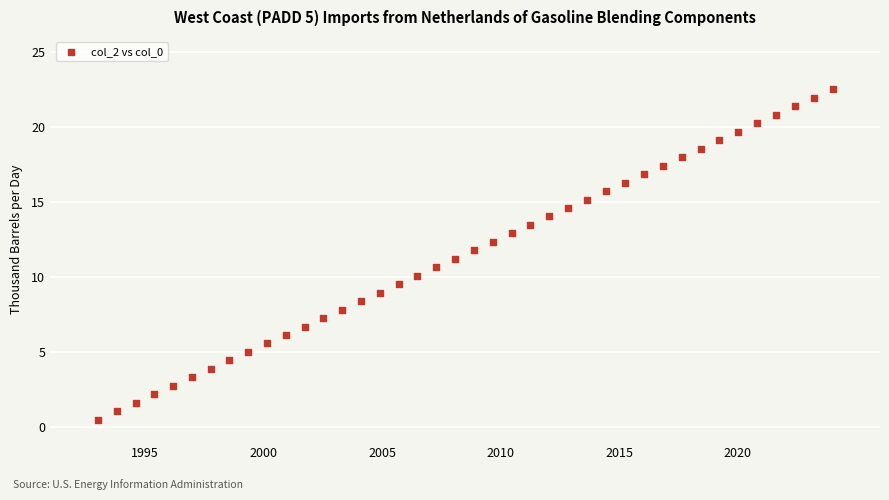

What is the range of X values (max minus min)?

31.0